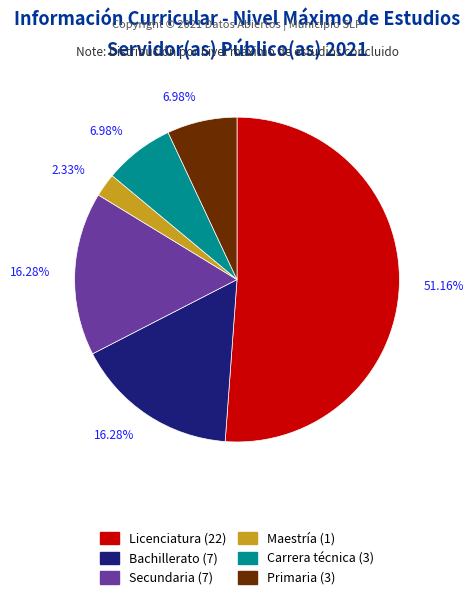

Does any single category account for the majority?

Yes